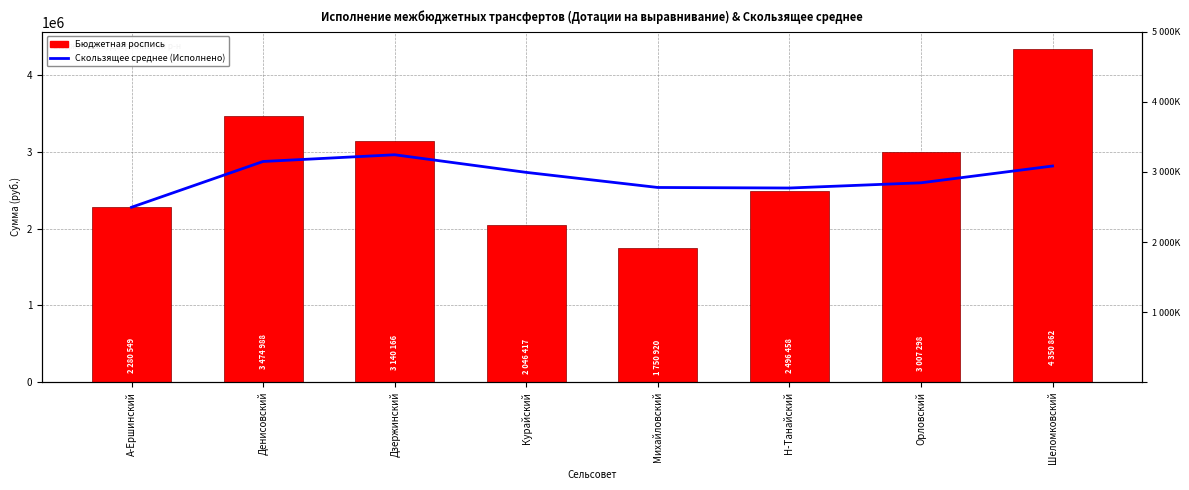

Which series has the largest total across all categories?

Бюджетная роспись